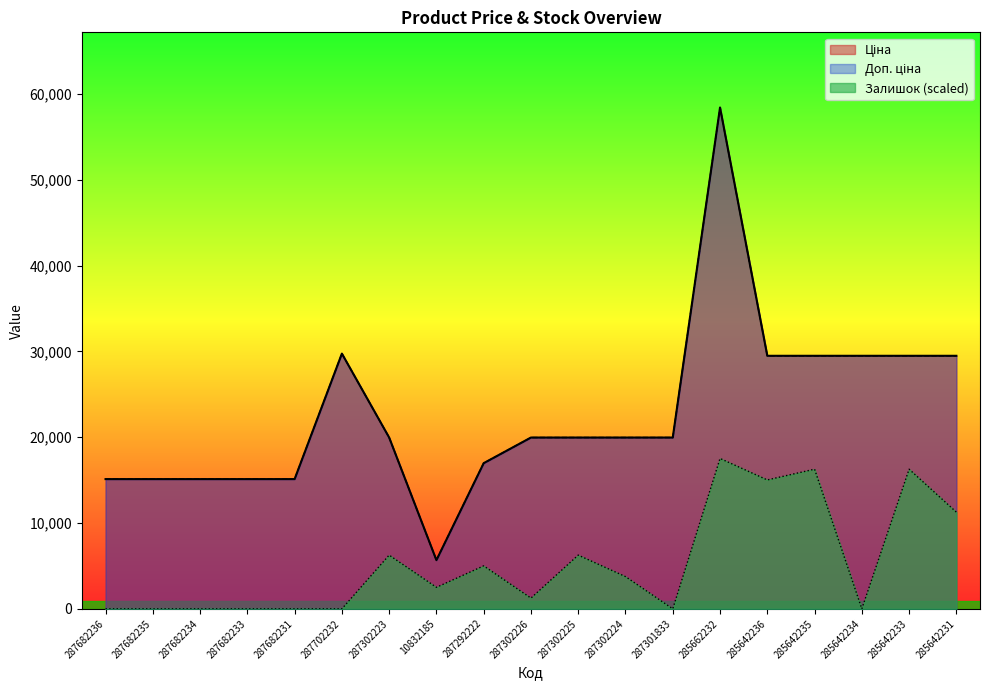

True or false: Ціна and Залишок intersect in this chart.

False